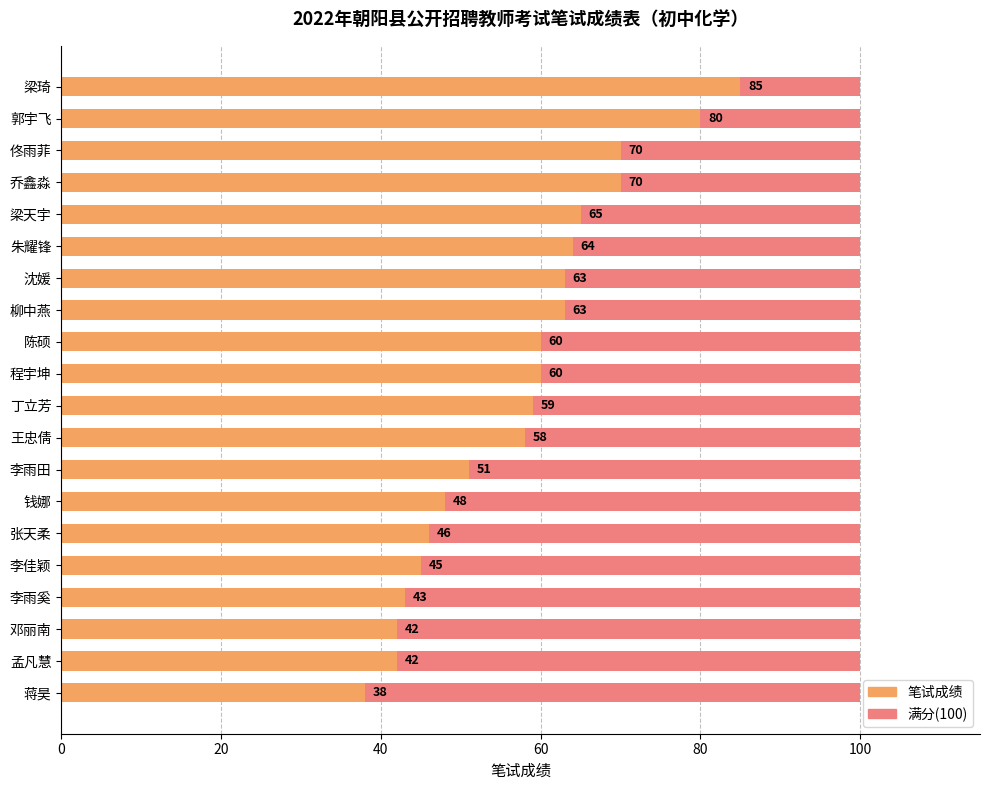

How many bars are there in total?

40